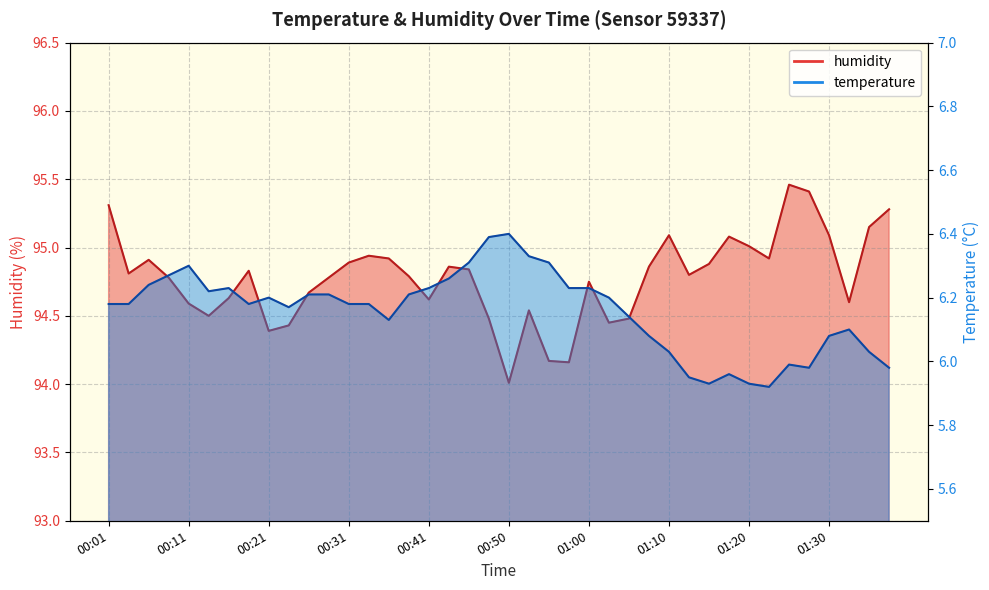

At which label does humidity reach its peak?

01:25